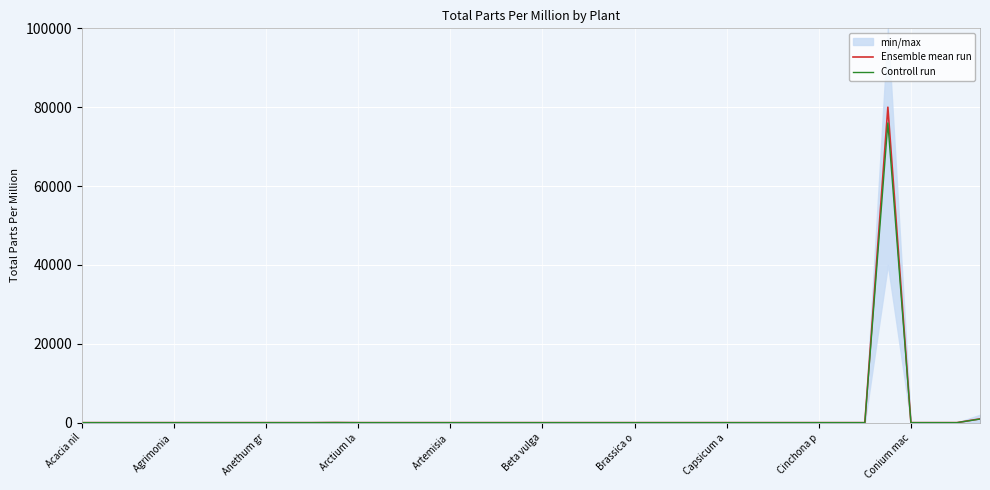

How many positive values does the Ensemble mean run series have?

3